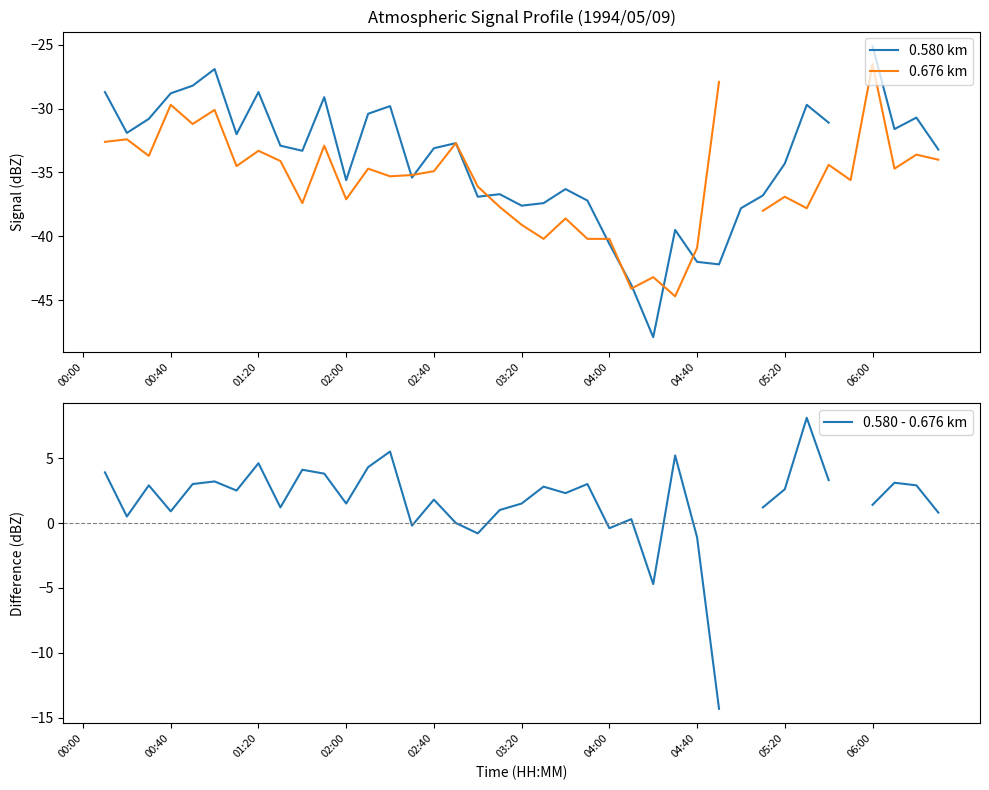

How many interior local peaks does the 0.580 km series have?

10